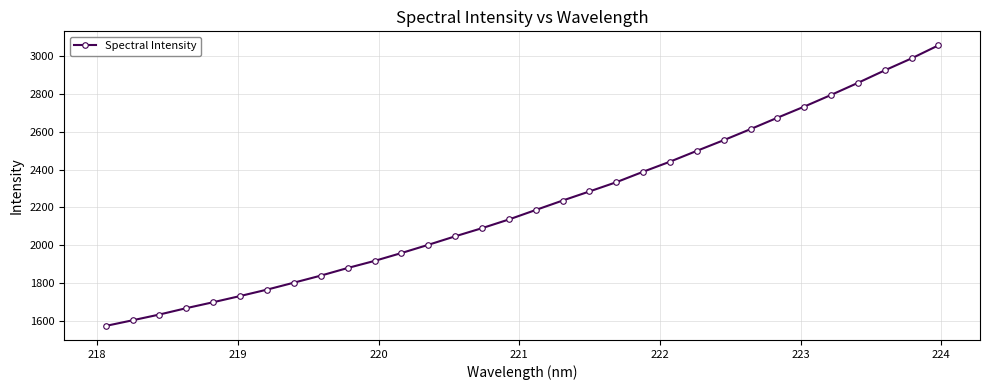

What is the difference between the second highest and second lowest values?

1380.3